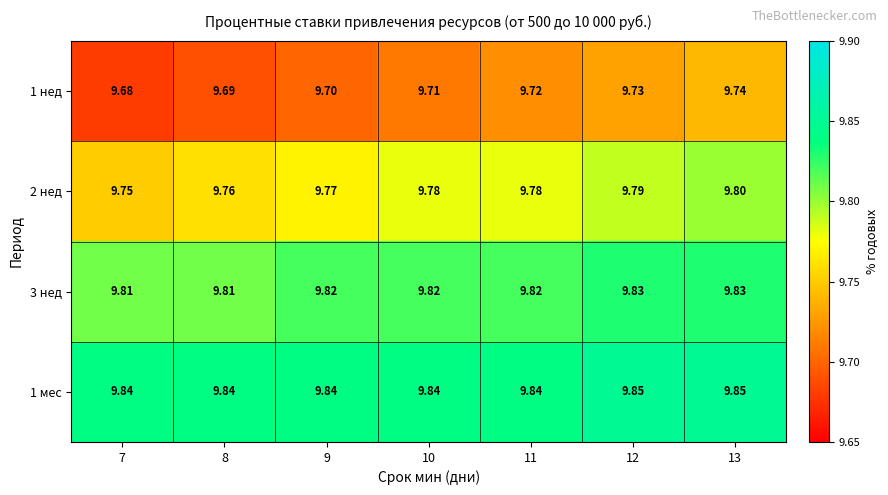

Is the value of 2 нед at 7 greater than the value of 3 нед at 9?

No